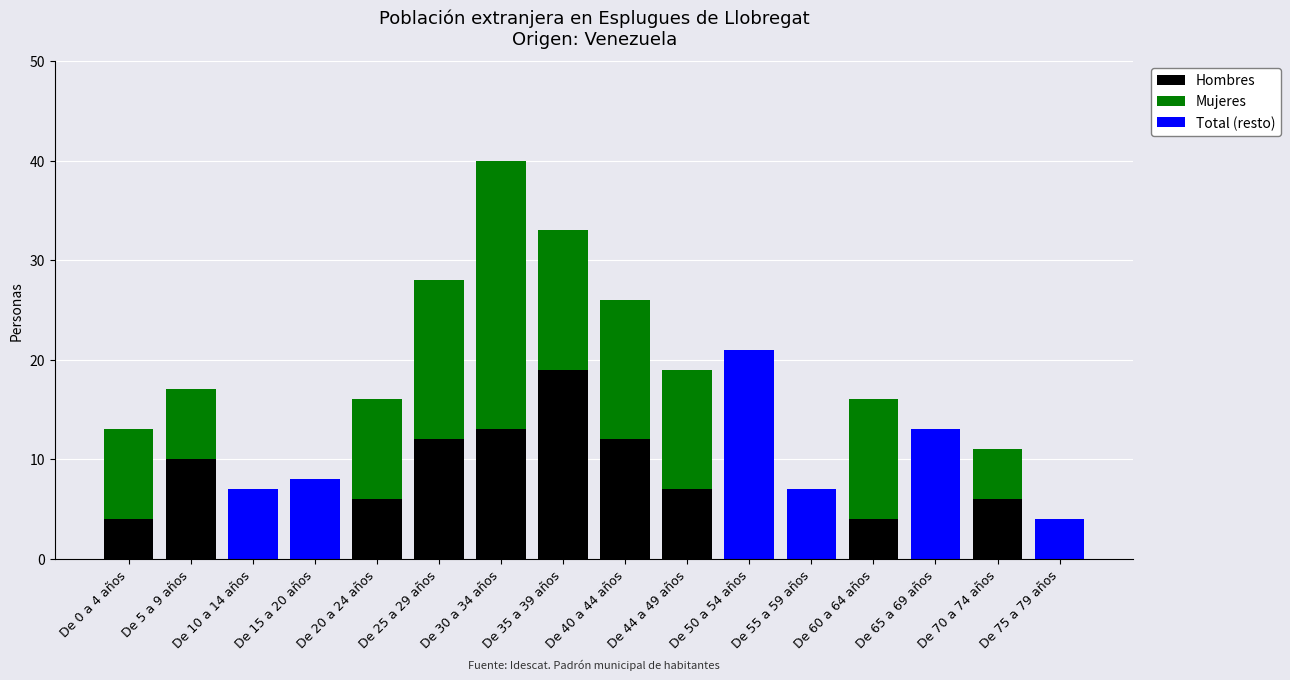

What are all the series names shown in the legend?

Hombres, Mujeres, Total (resto)